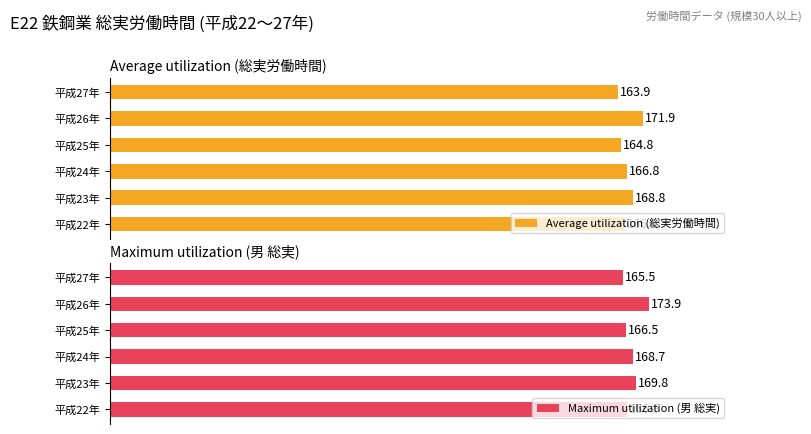

List the labels in order of Maximum utilization (男 総実) value, smallest first.

平成27年, 平成25年, 平成22年, 平成24年, 平成23年, 平成26年